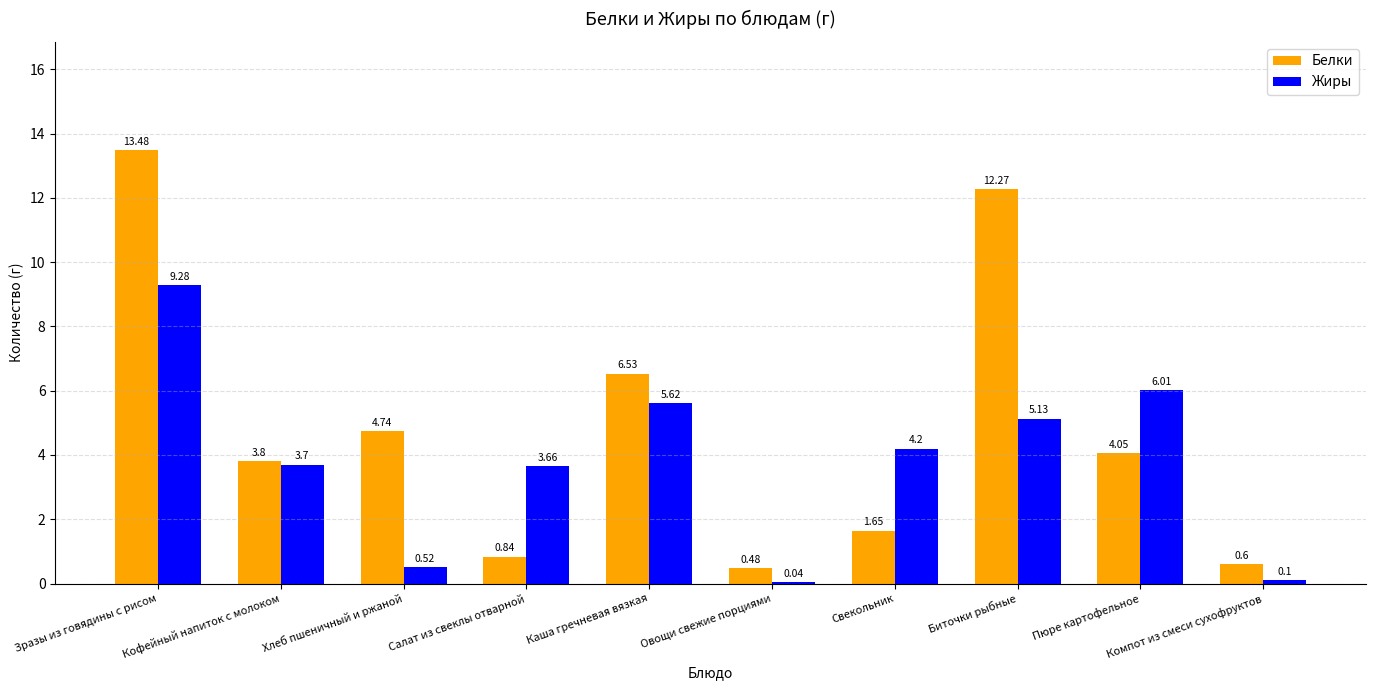

What value does the Жиры series have at Салат из свеклы отварной?

3.7